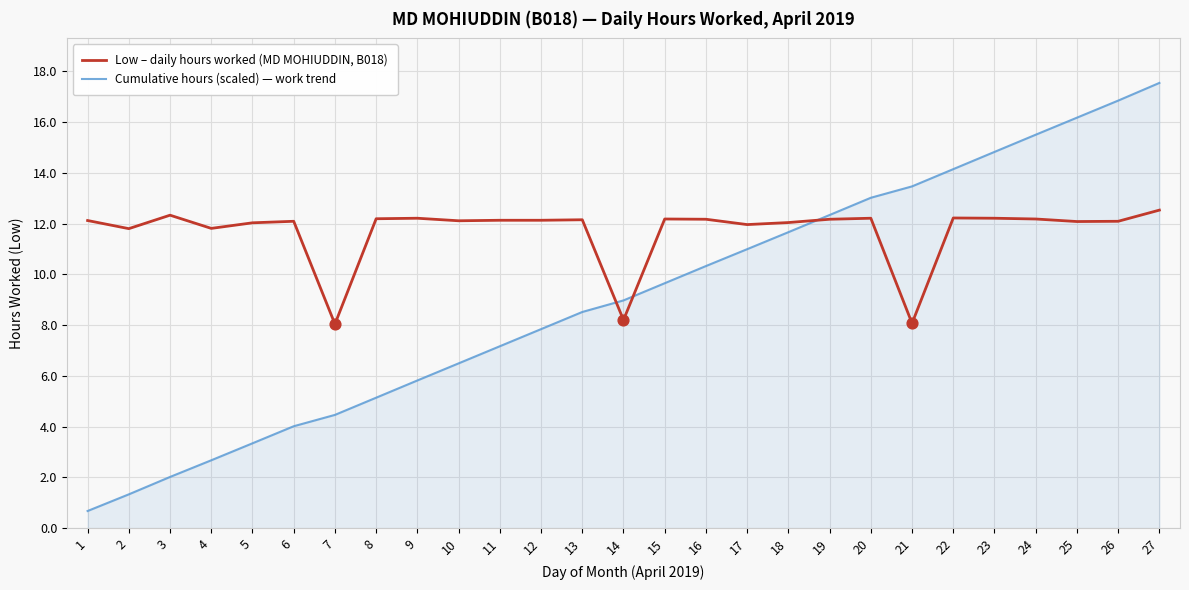

At which category is the sum across all series the highest?

27